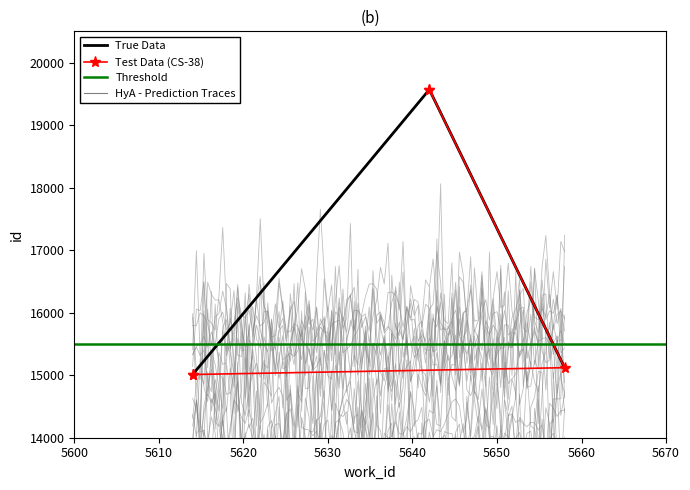

The chart shows a value of 15011 at 5614. True or false?

True